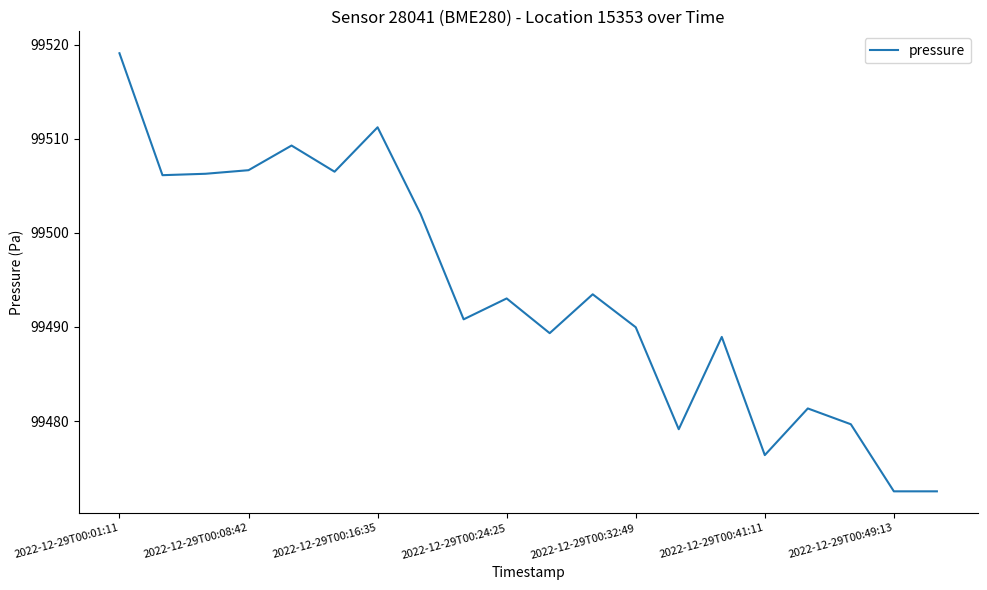

Count the number of categories in the chart.

20